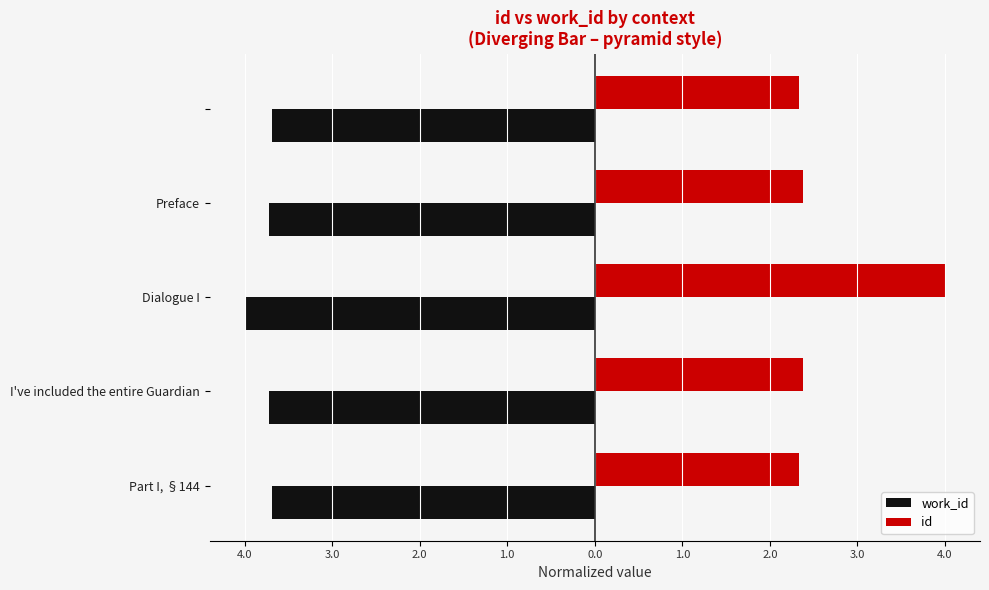

What are all the series names shown in the legend?

work_id, id